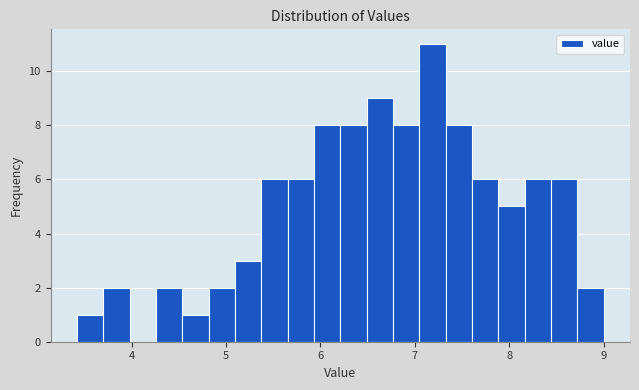

Read against the x-axis, roughly where is the centre of the tallest bar?

7.2